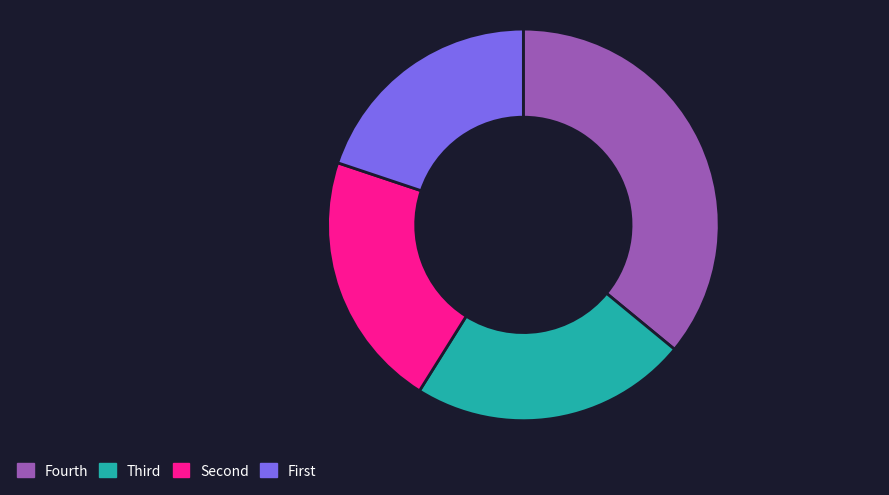

True or false: Fourth accounts for 42% of the total.

False